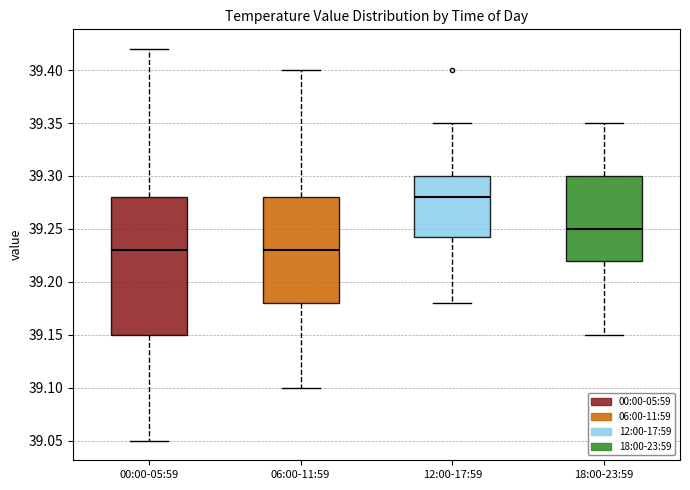

Where is the upper edge of the box for 12:00-17:59 on the y-axis? The values are not printed on the chart, so give them approximately, as read against the axis.

39.300